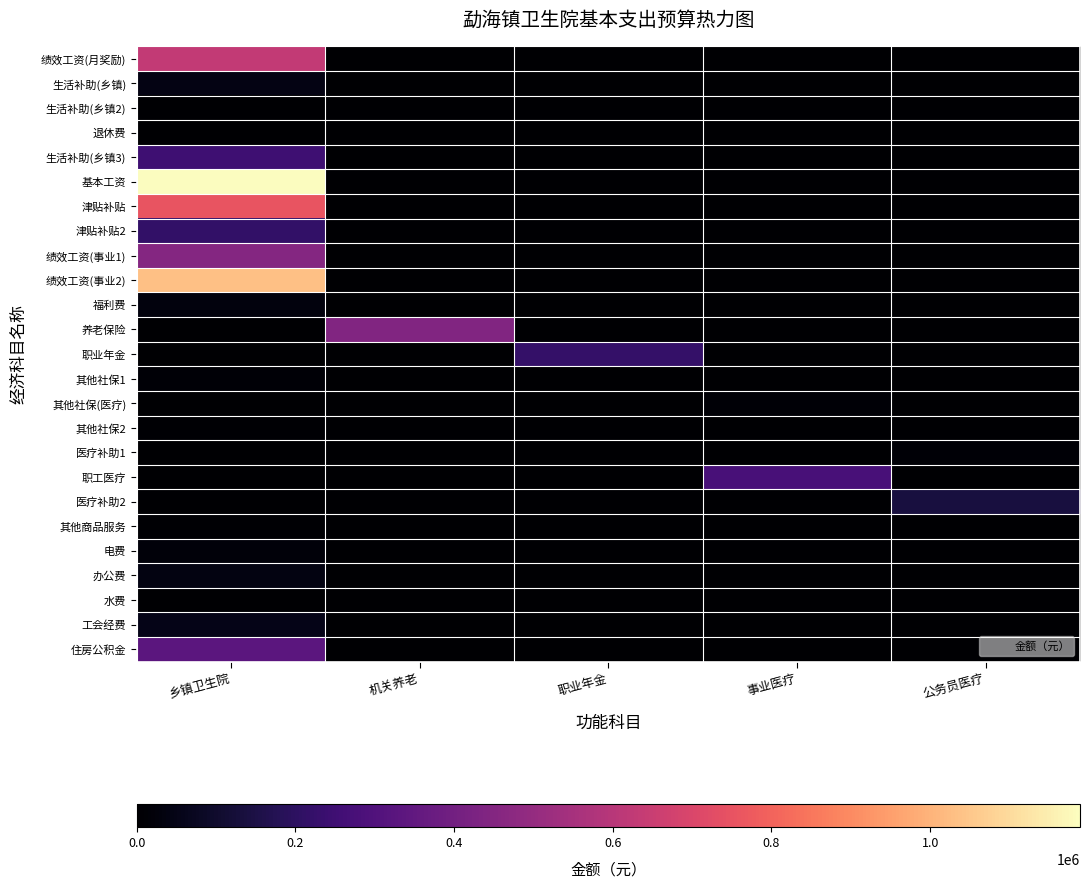

At which category does the chart reach its minimum across all series?

机关养老